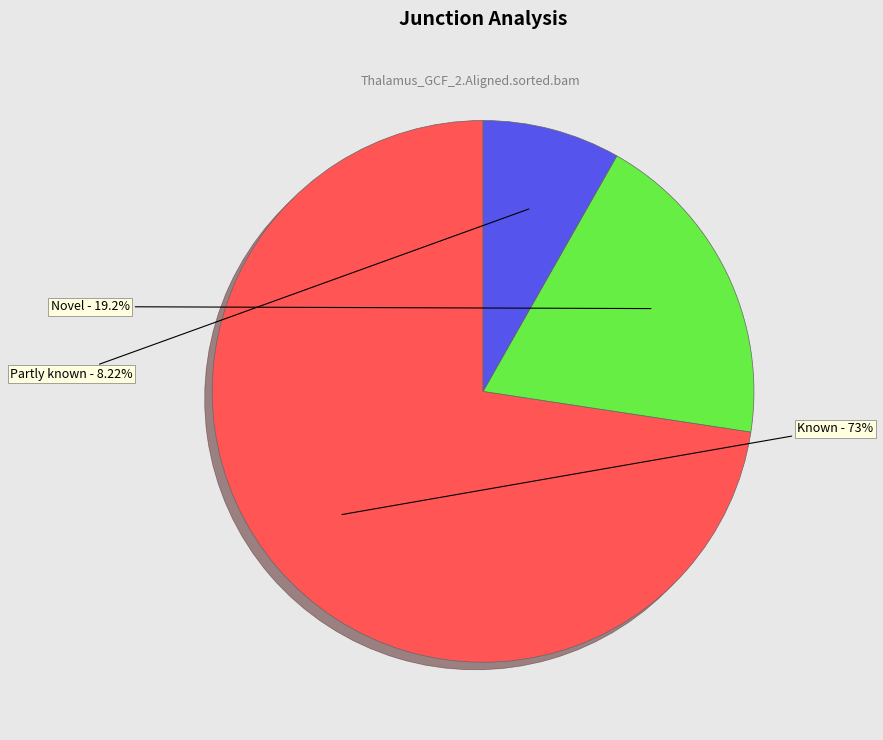

Is there a majority slice in this chart?

Yes